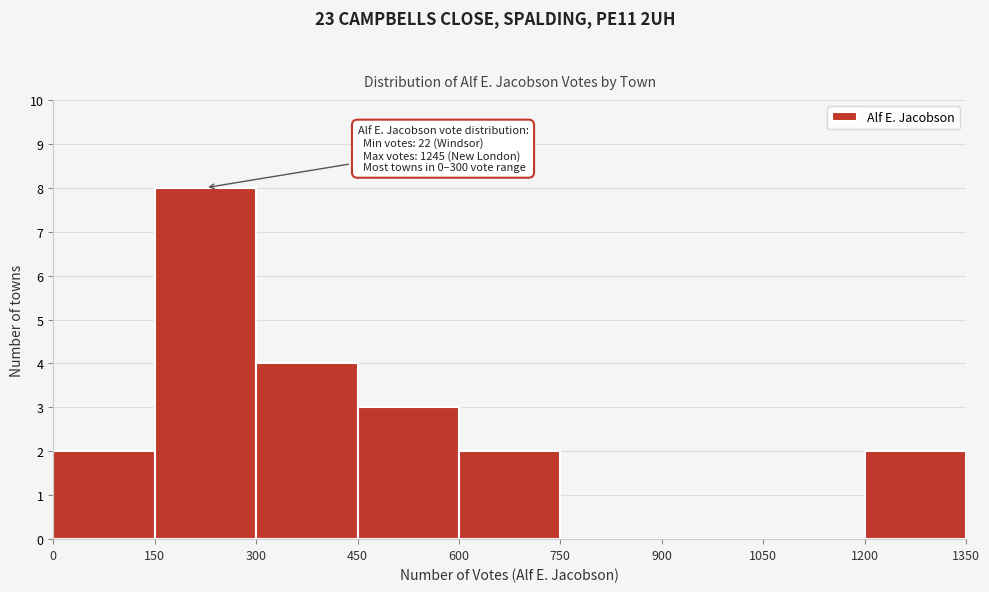

Over which range of the x-axis is the bar tallest?

150 to 300